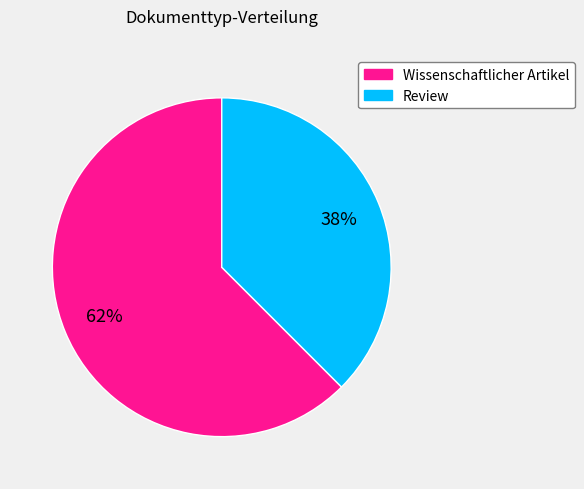

To the nearest percent, what is the average slice percentage?

50%